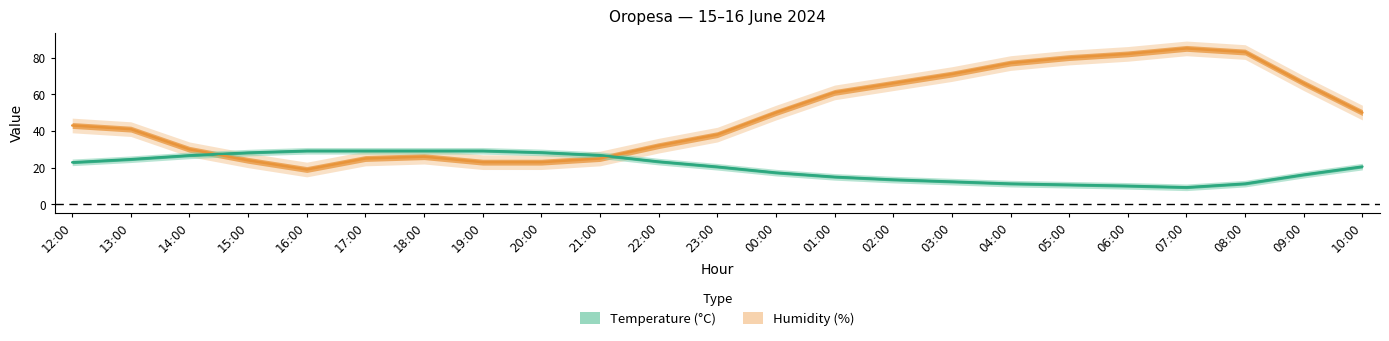

Which series has the largest range (max minus min)?

Humidity